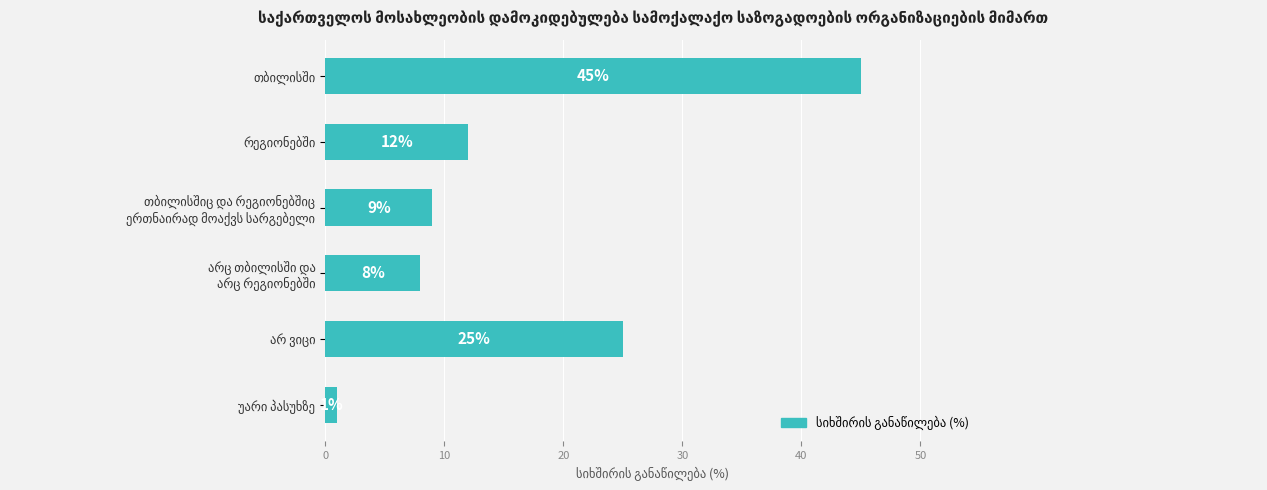

Are the bars grouped side by side (vs. stacked)?

No